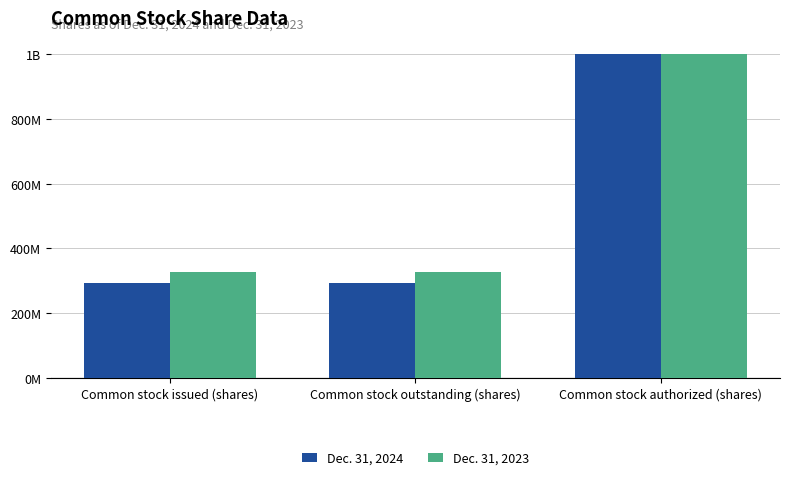

At which label is Dec. 31, 2024 closest to 647187094?

Common stock issued (shares)